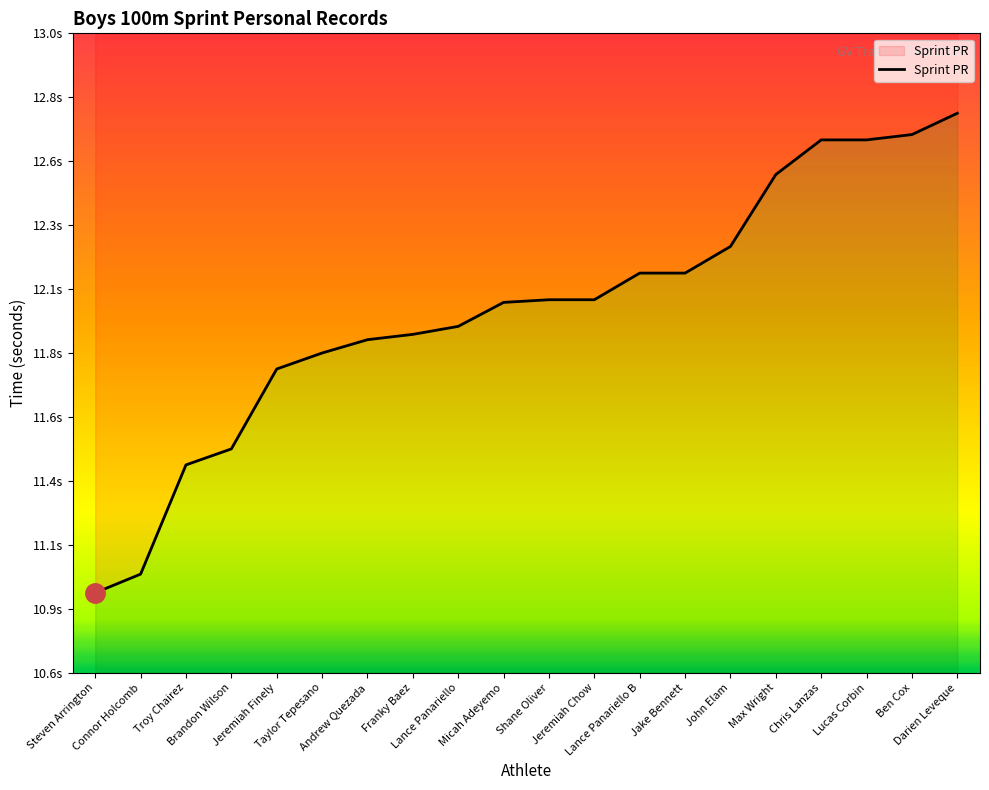

What is the change in value from Taylor Tepesano to Darien Leveque?

+0.9